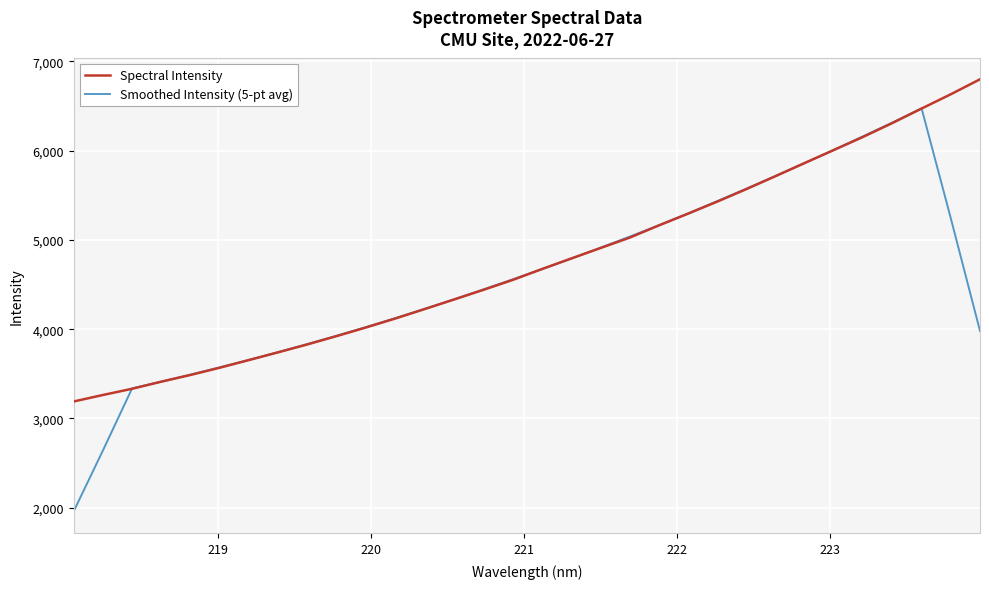

List the series in order of their peak value, highest first.

Spectral Intensity, Smoothed Intensity (5-pt avg)